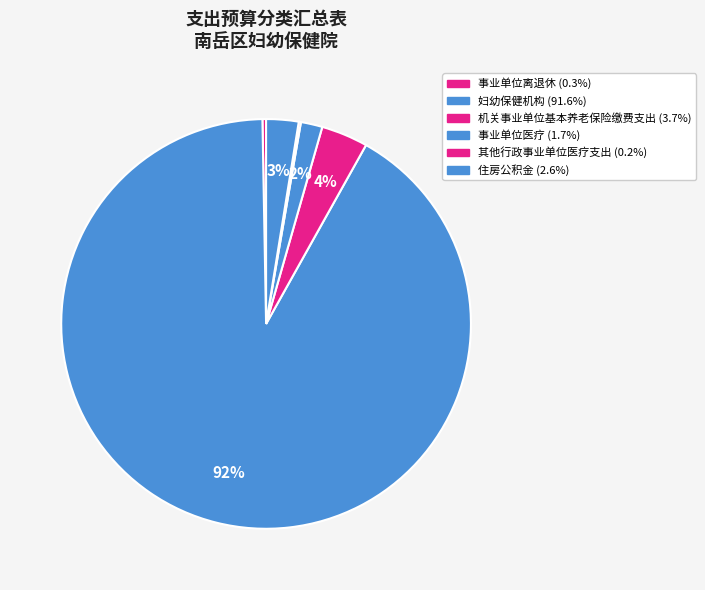

How many slices are in this pie chart?

6